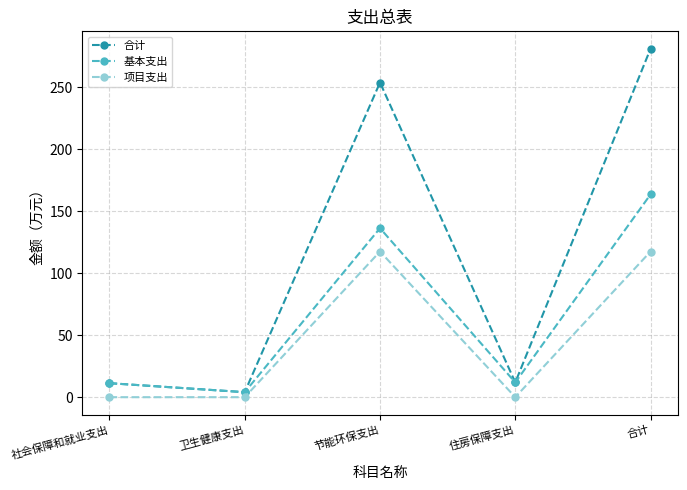

The value of 基本支出 at 卫生健康支出 is 4.0. True or false?

True